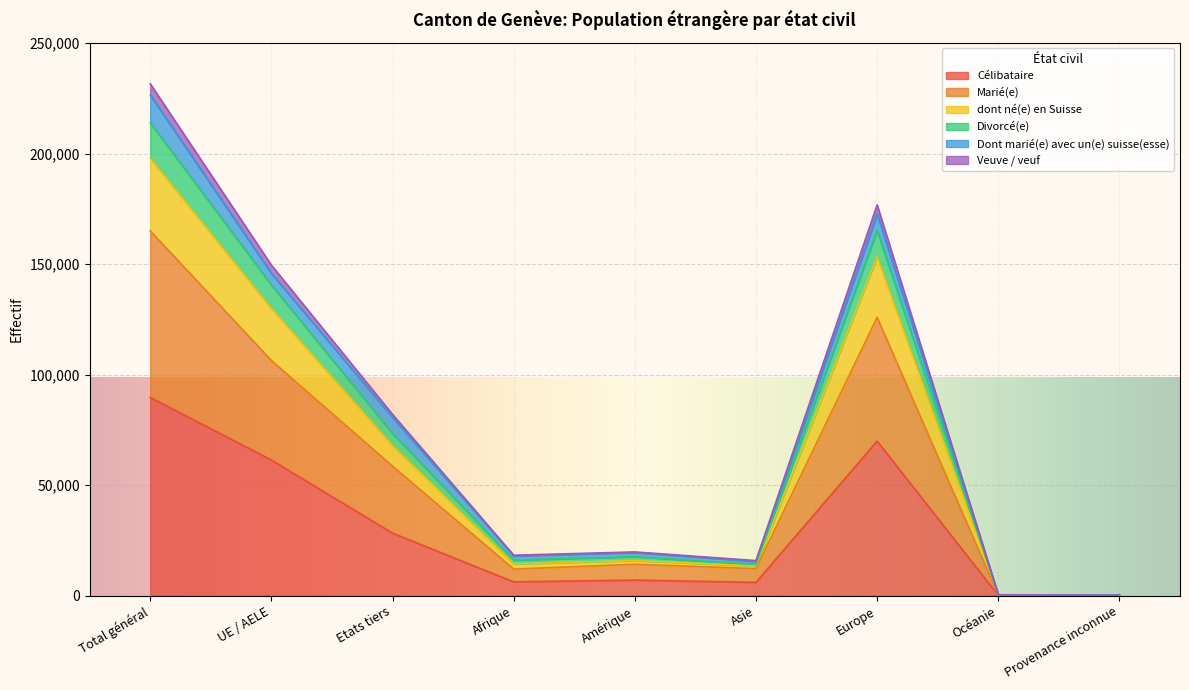

At which category is the sum across all series the highest?

Total général